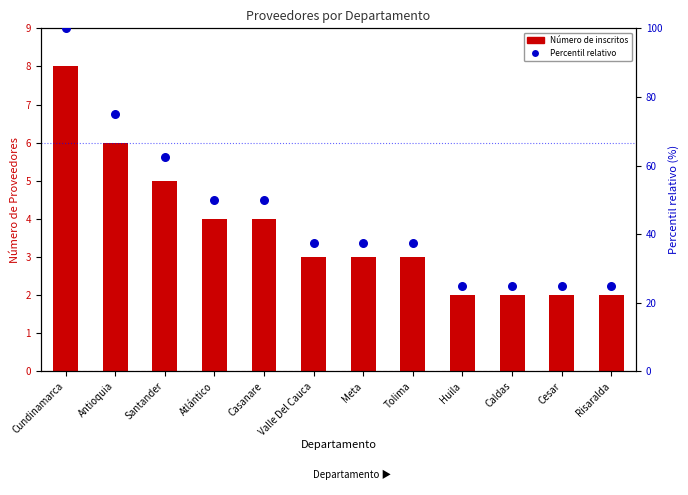

Which series has the largest total across all categories?

Percentil relativo